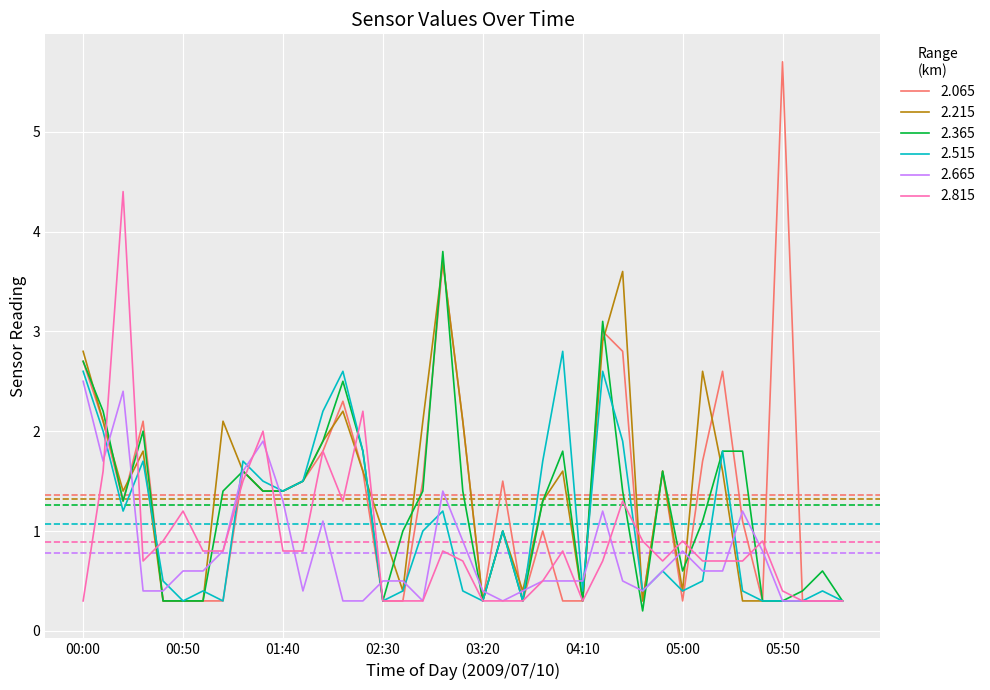

What is the lowest value of the 2.065 series?

0.3